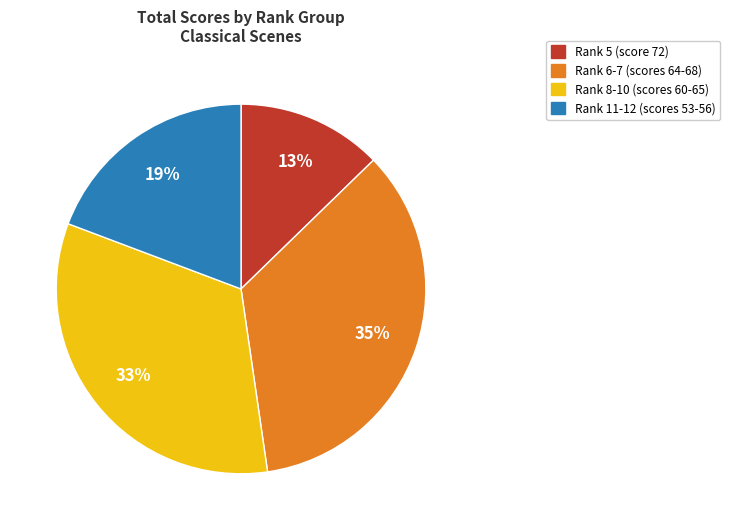

Is there a majority slice in this chart?

No